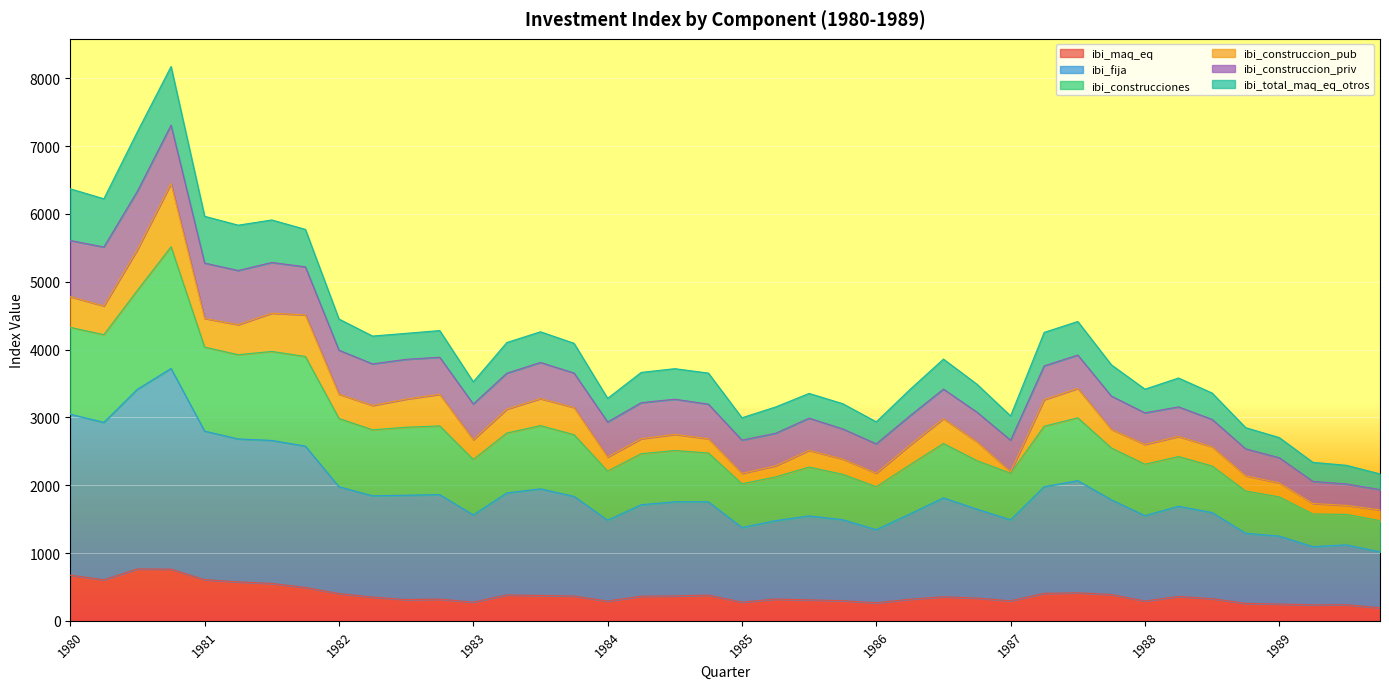

What is the minimum value for ibi_maq_eq?

193